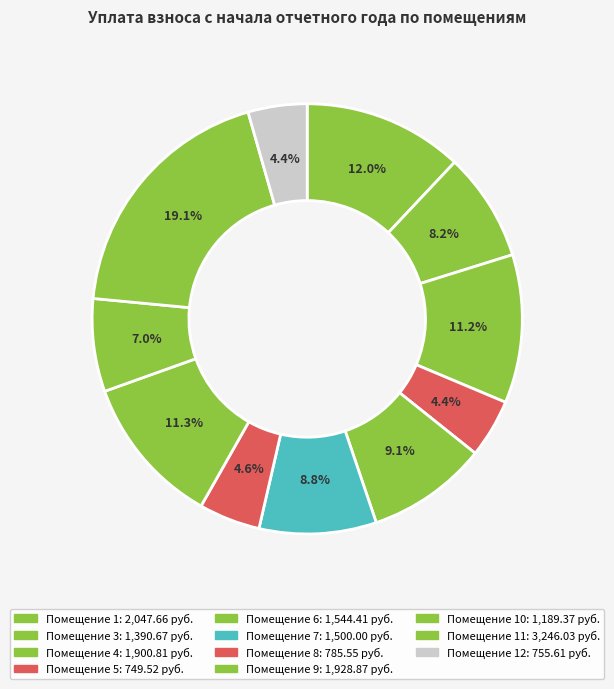

How many slices are in this pie chart?

11